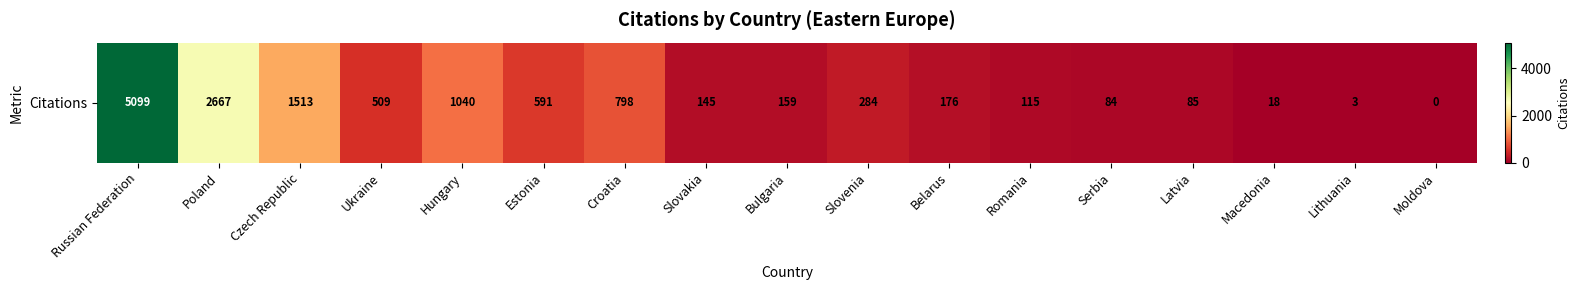

Which category has the lowest value across all series?

Moldova